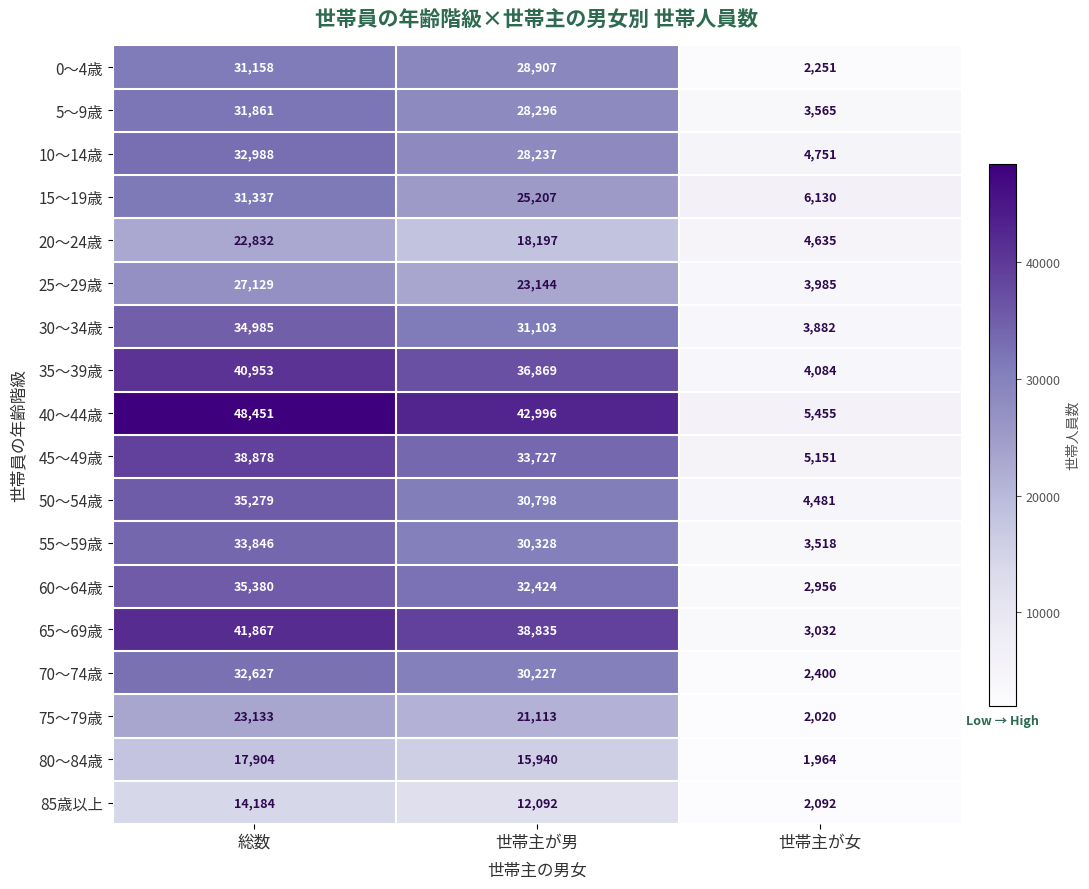

Rank the series at 世帯主が女 from highest to lowest value.

15～19歳, 40～44歳, 45～49歳, 10～14歳, 20～24歳, 50～54歳, 35～39歳, 25～29歳, 30～34歳, 5～9歳, 55～59歳, 65～69歳, 60～64歳, 70～74歳, 0～4歳, 85歳以上, 75～79歳, 80～84歳